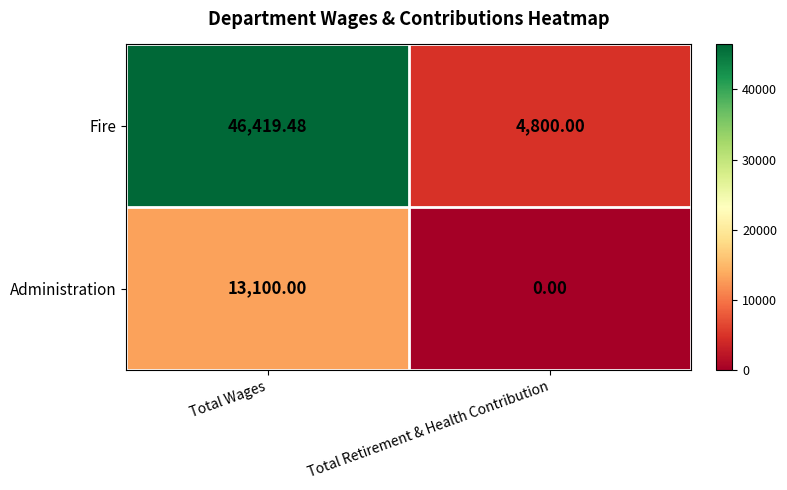

Which series changed the most between Total Wages and Total Retirement & Health Contribution?

Fire